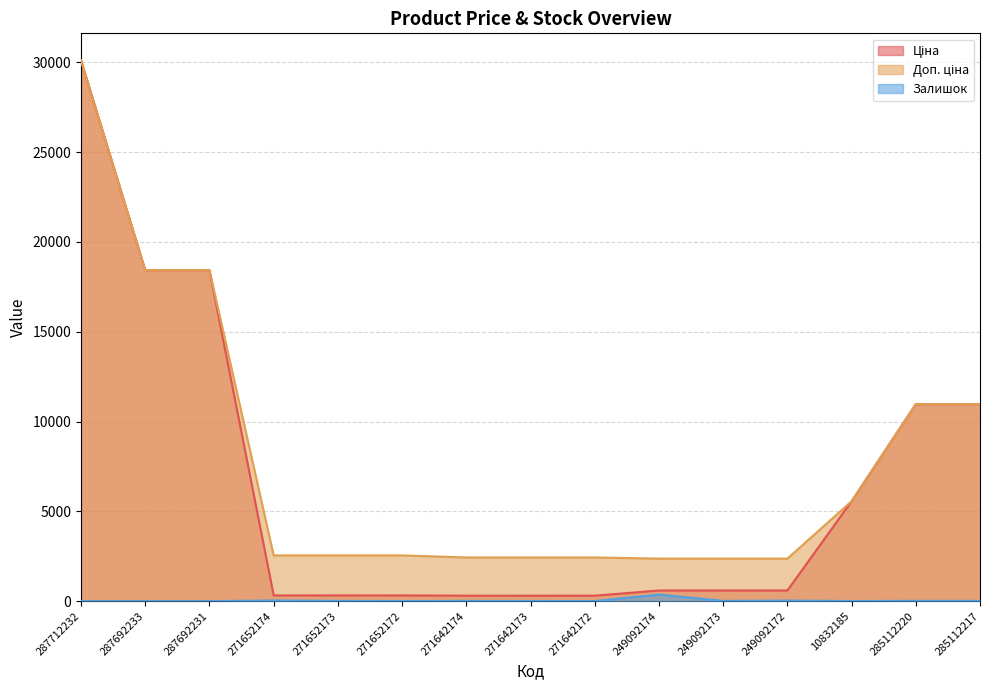

Where is Ціна nearest to the value 15203?

287692233